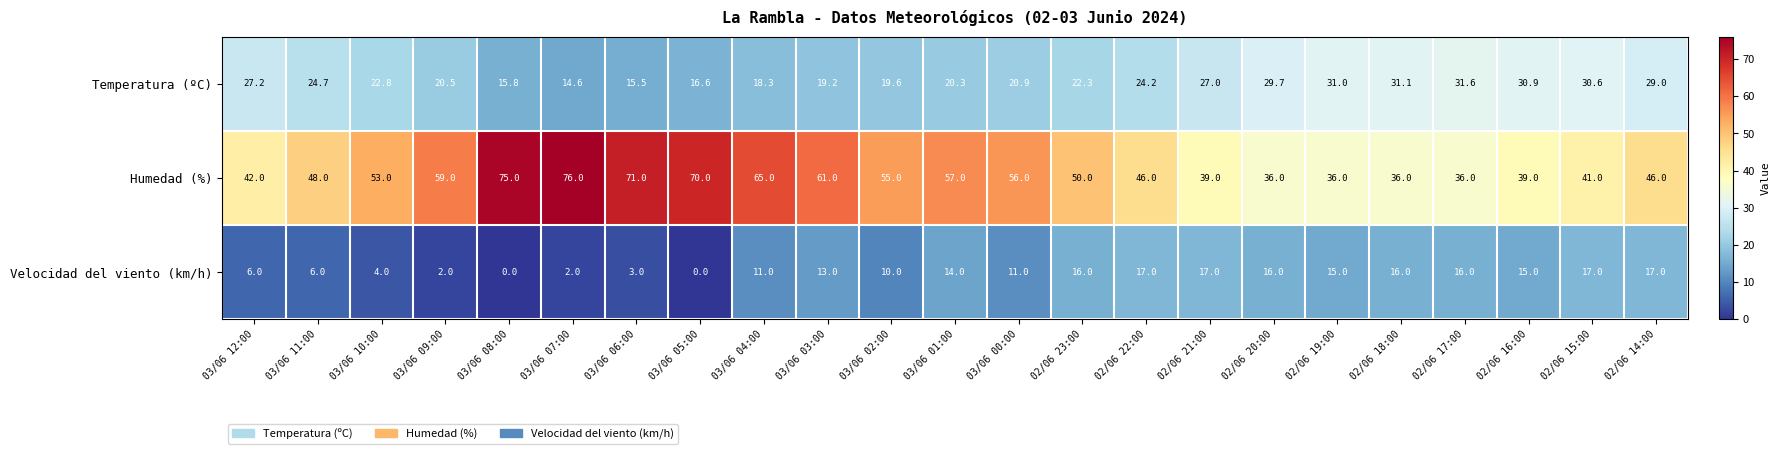

How many values in the Temperatura (ºC) series exceed 22?

13